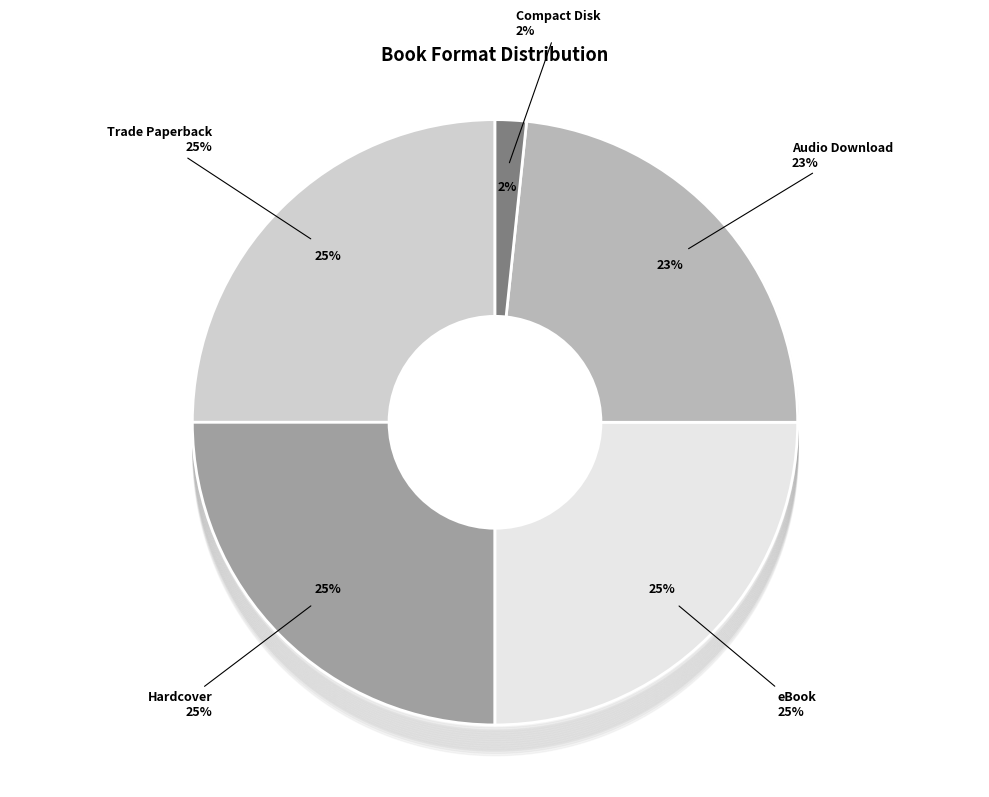

Which has a higher value, Trade Paperback or Compact Disk?

Trade Paperback